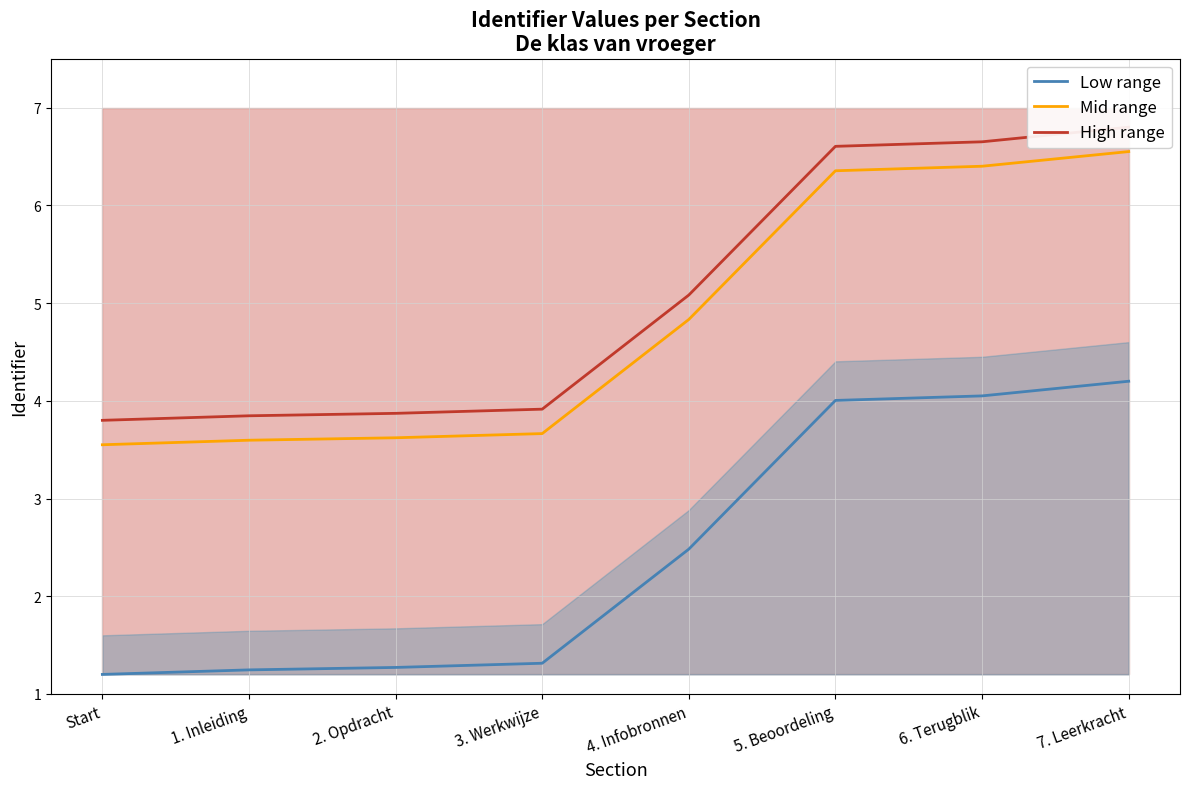

True or false: High range and Mid range cross at least once.

False